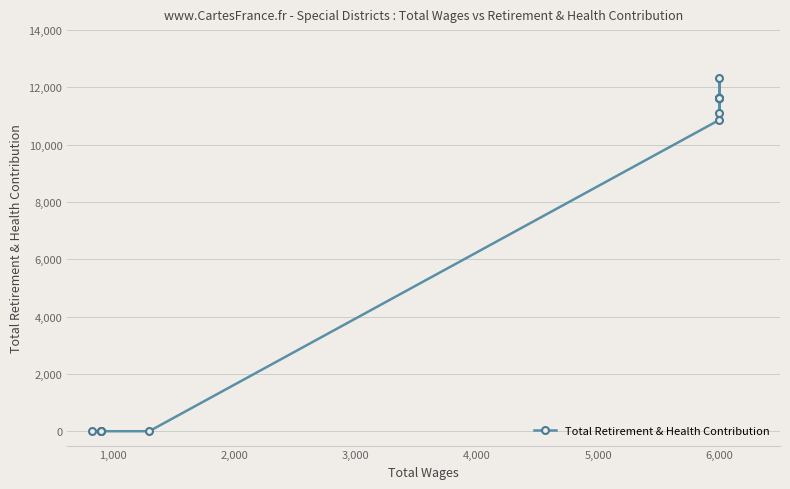

How many interior local peaks (higher than both neighbors) does the data have?

1